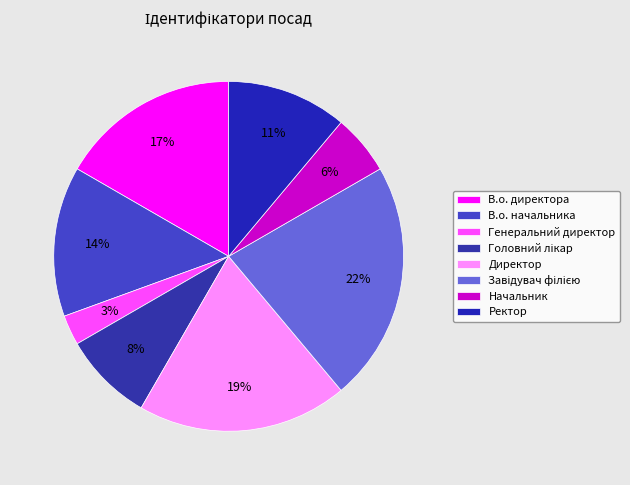

Rank the categories by value from lowest to highest.

Генеральний директор, Начальник, Головний лікар, Ректор, В.о. начальника, В.о. директора, Директор, Завідувач філією